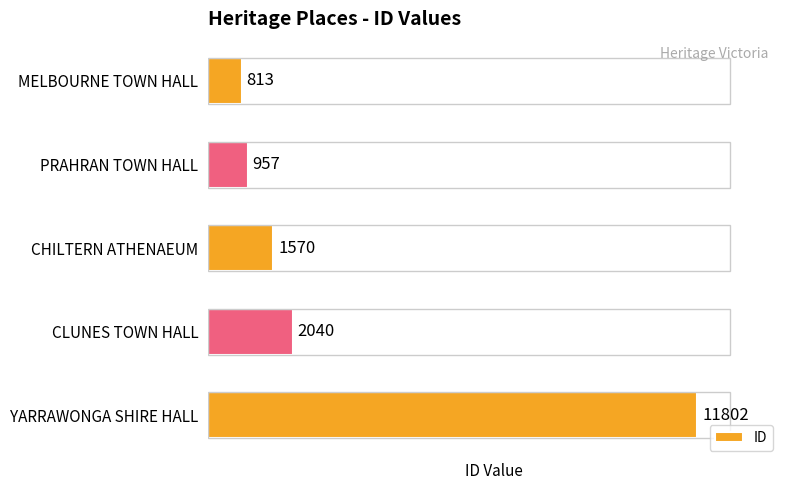

Is it true that the value at YARRAWONGA SHIRE HALL is 11802?

True